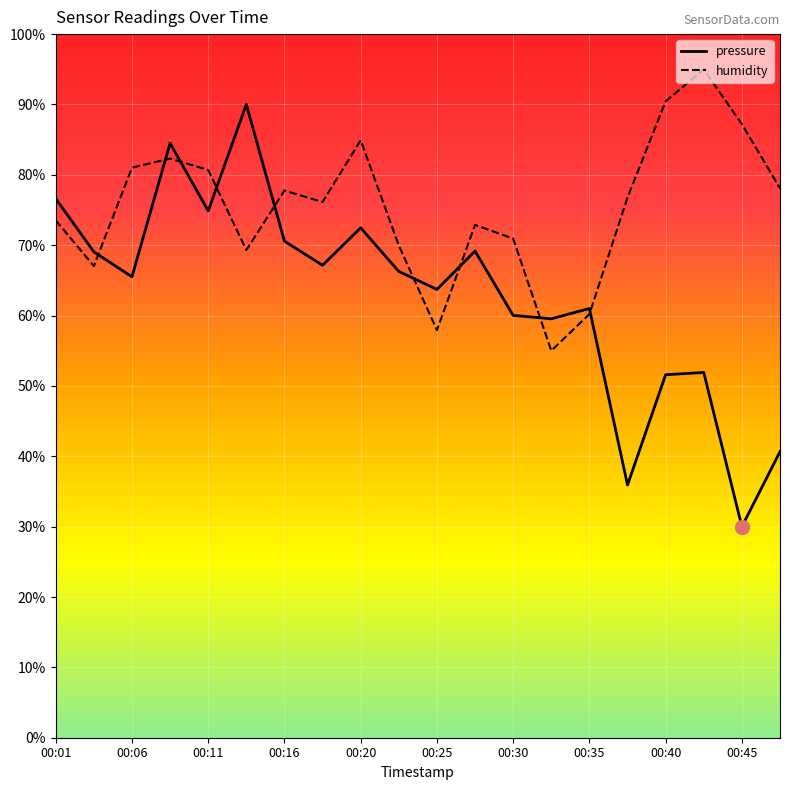

Between 00:03 and 00:23, which series saw the biggest shift?

humidity